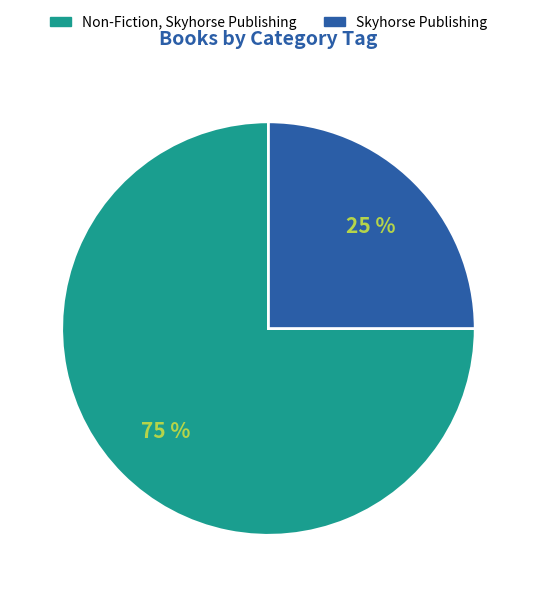

Combined, do Skyhorse Publishing and Non-Fiction, Skyhorse Publishing account for over 50%?

Yes